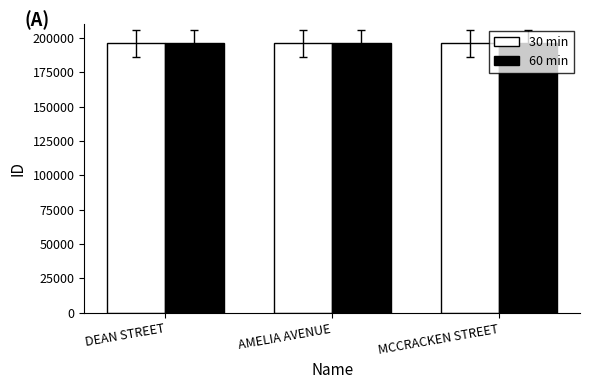

What is the sum of all 30 min values?

588958